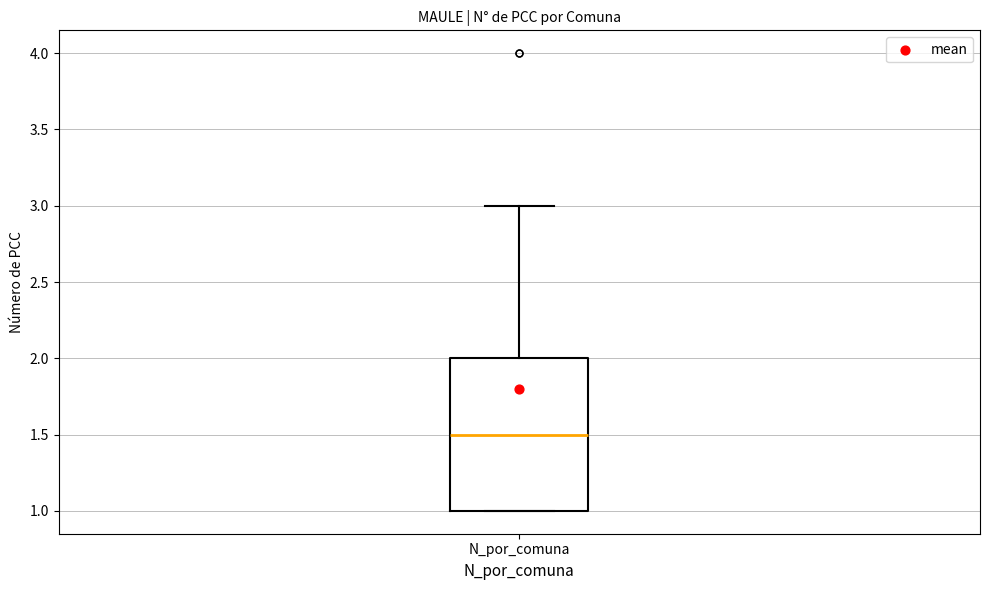

Transcribe this box plot: give where the median line is, the range the box spans, and where the two whiskers end, as read against the y-axis. The values are not printed on the chart, so give them approximately, as read against the axis.

median 1.5, box 1.0 to 2.0, whiskers 1.0 to 3.0